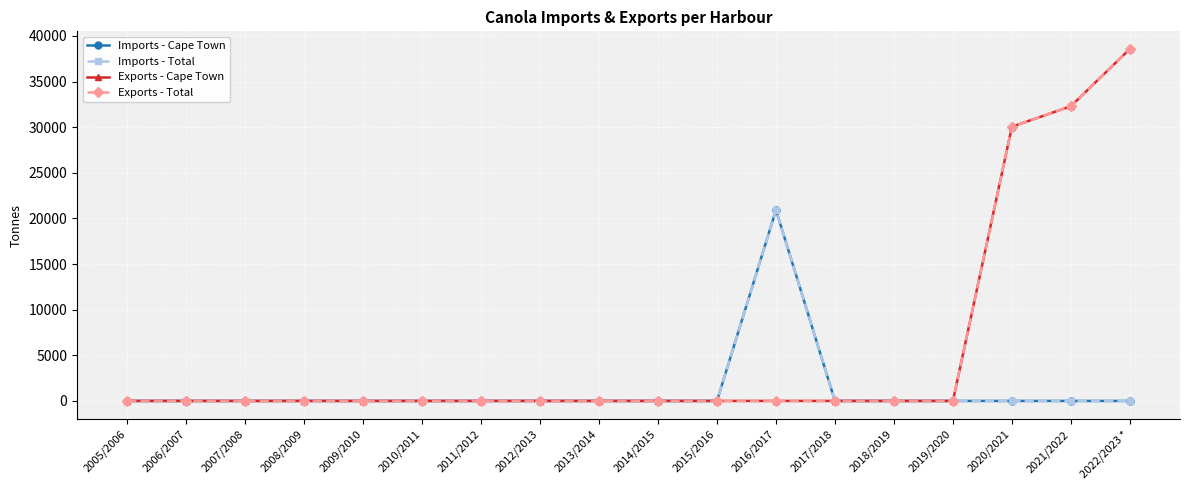

Where is Exports - Total nearest to the value 19287?

2020/2021